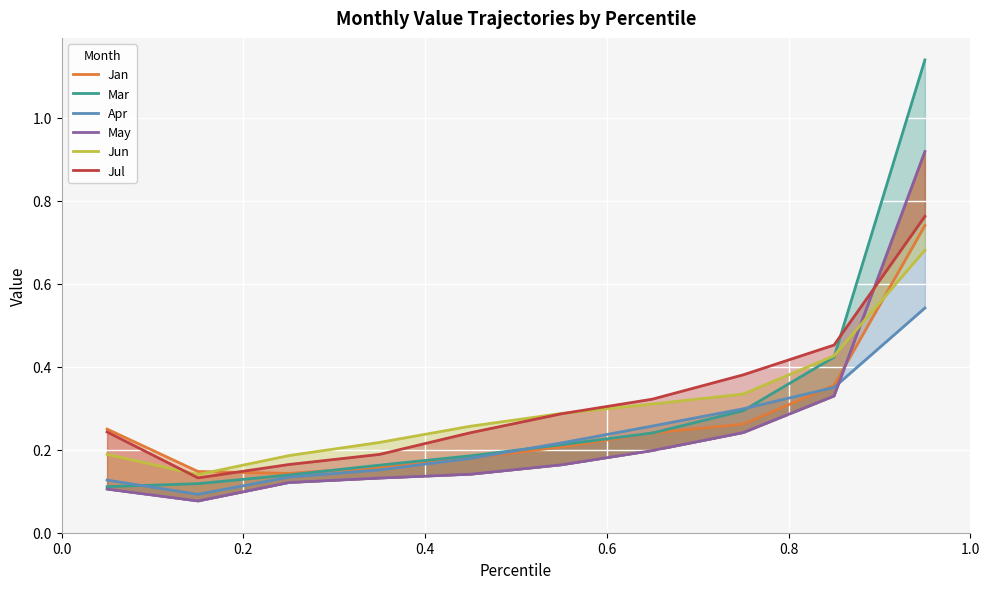

How many lines are shown in the chart?

6